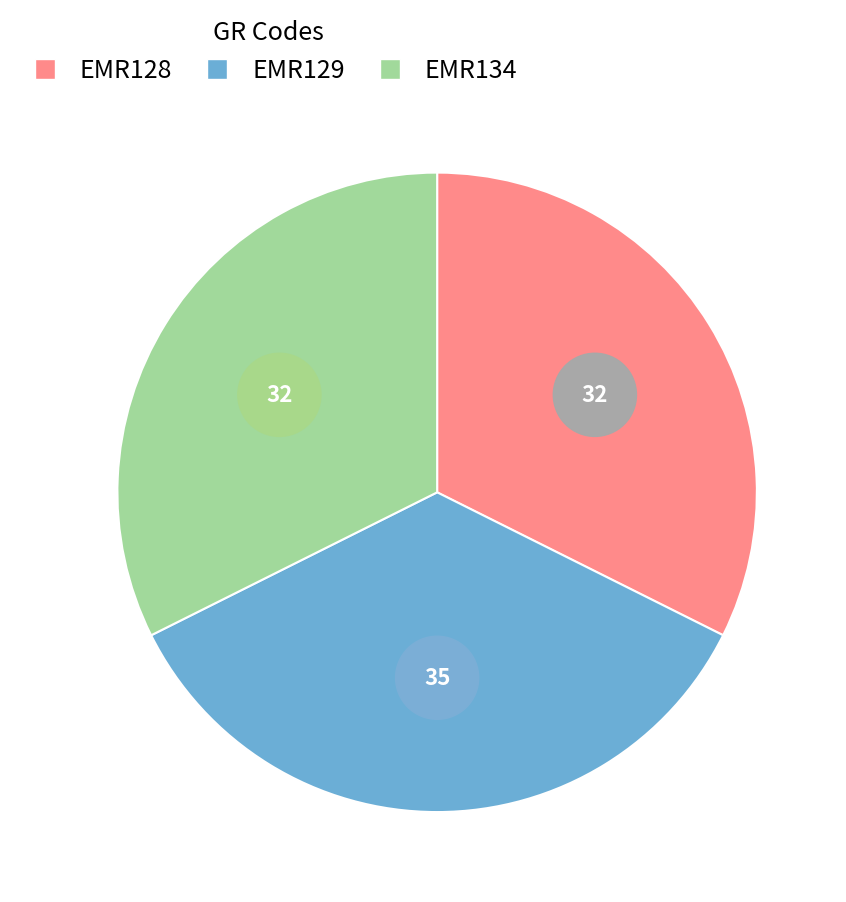

How many segments does this pie chart have?

3